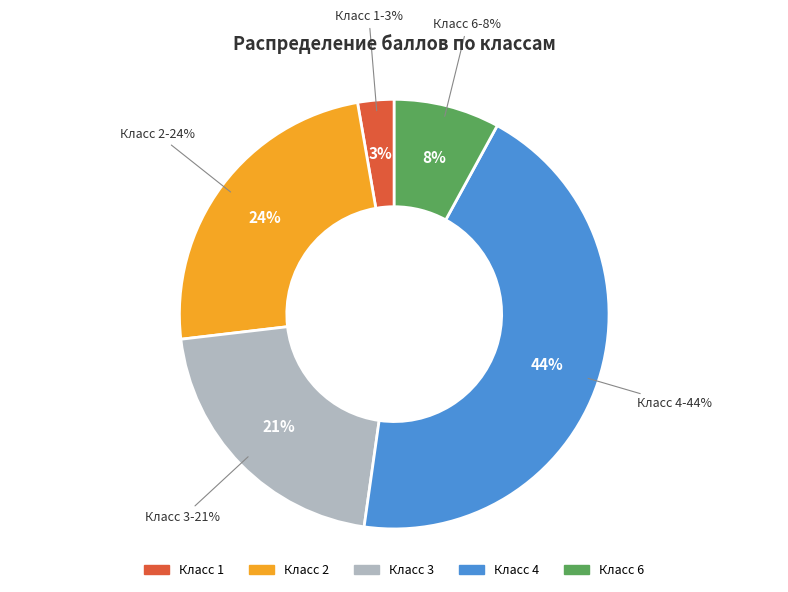

Does any single category account for the majority?

No